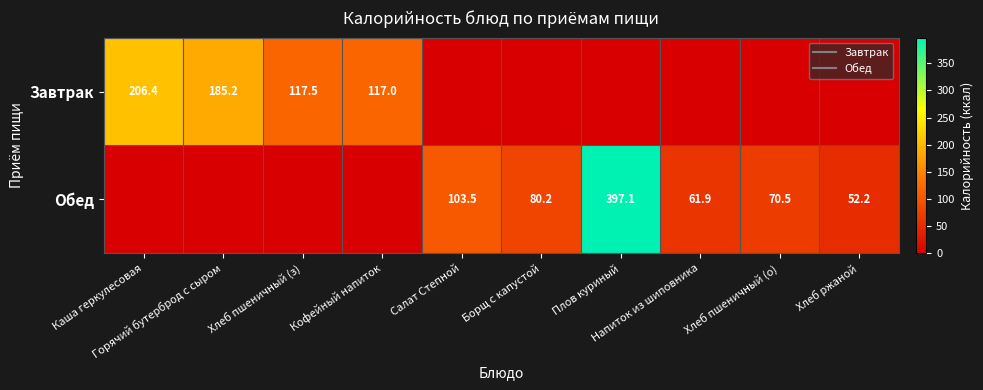

At how many categories does at least one series exceed 66?

8